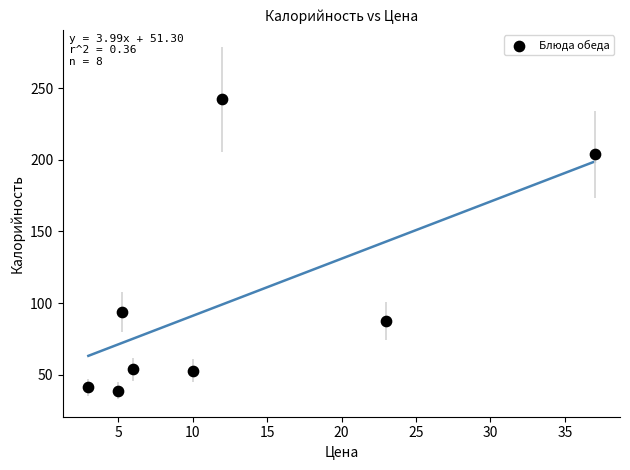

What Y value in the scatter plot is closest to 140?

93.8